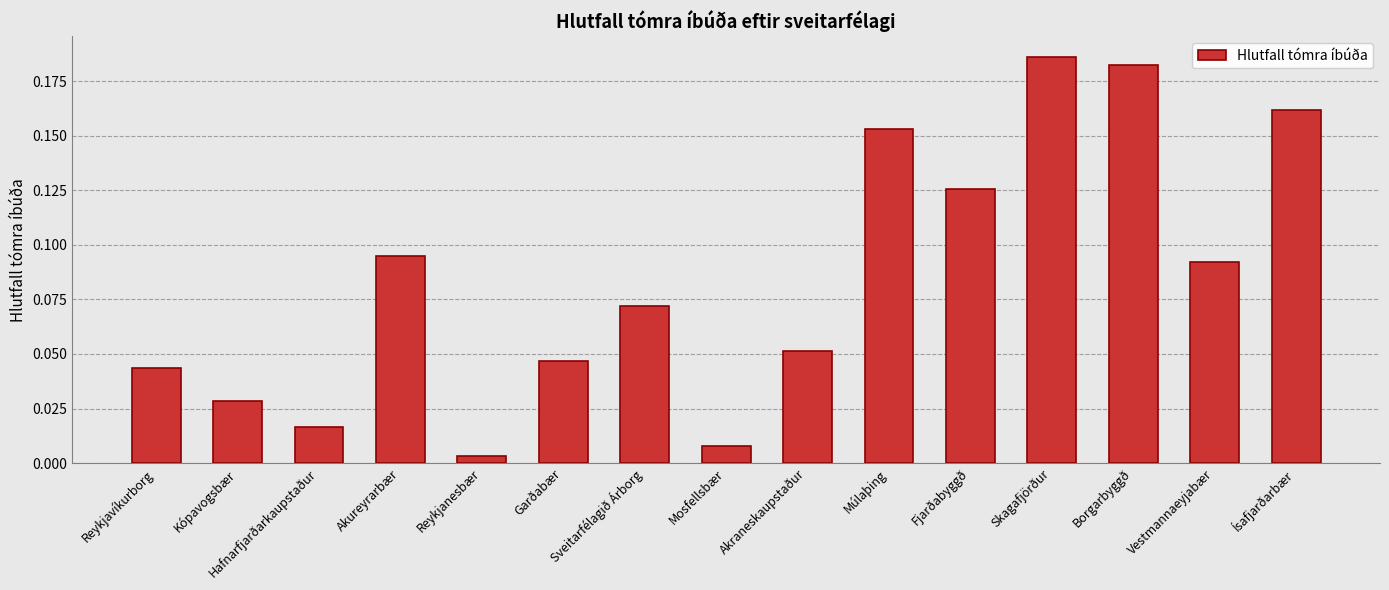

What is the sum of all values?

1.3